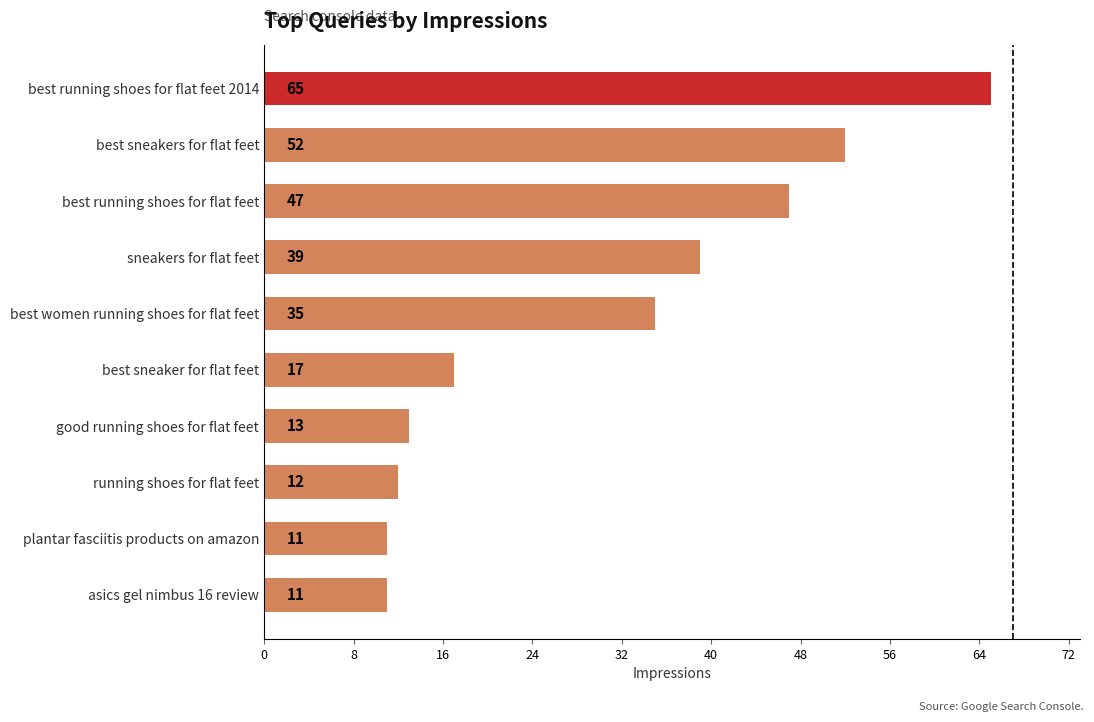

At which label is the value closest to 38?

sneakers for flat feet